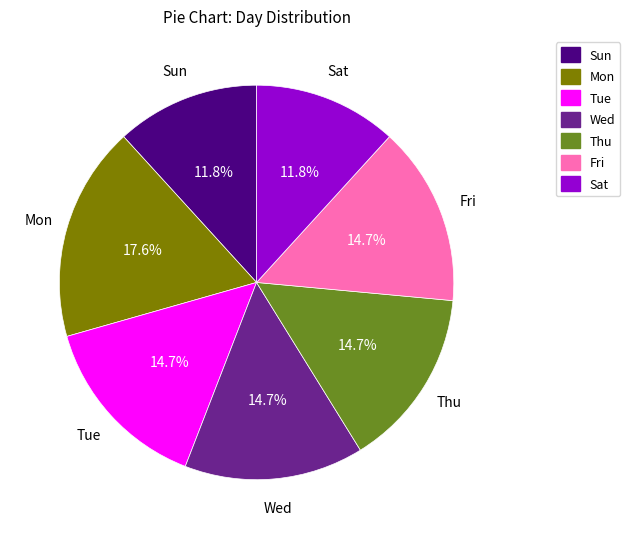

Which category has the biggest portion of the pie?

Mon